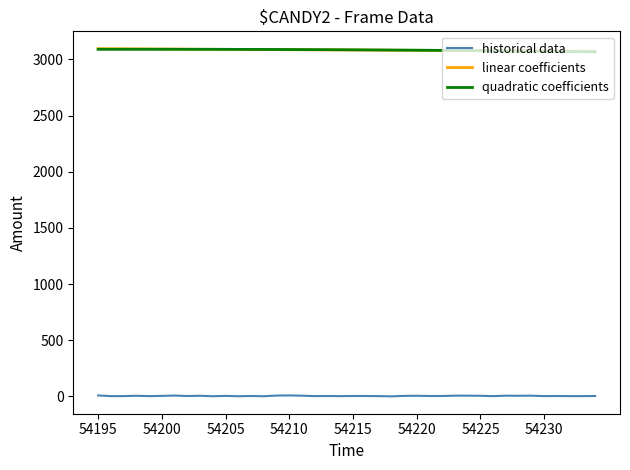

What is the sum of all historical data values?

187.0